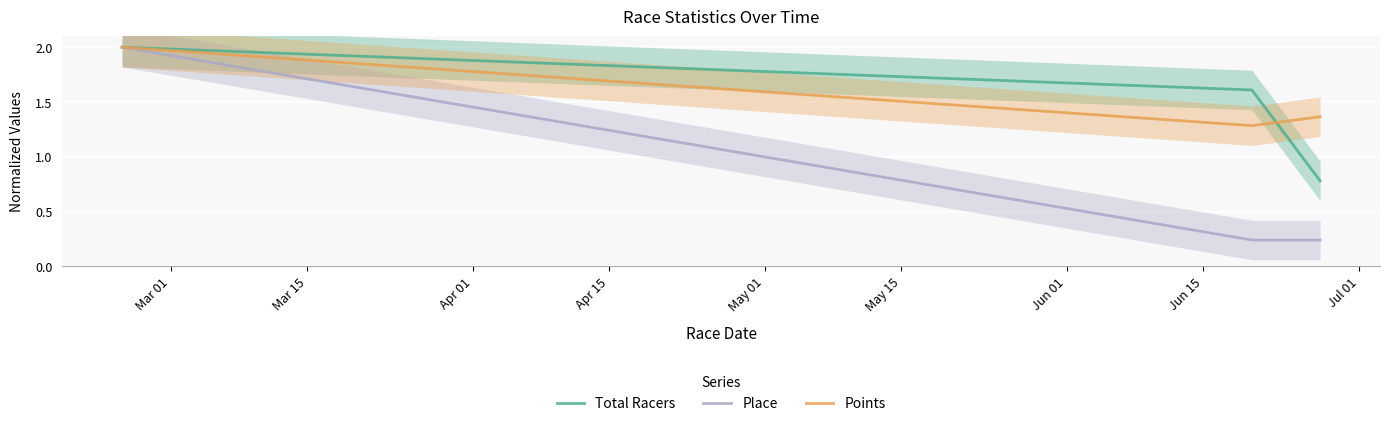

What is the lowest value of the Points series?

1.3